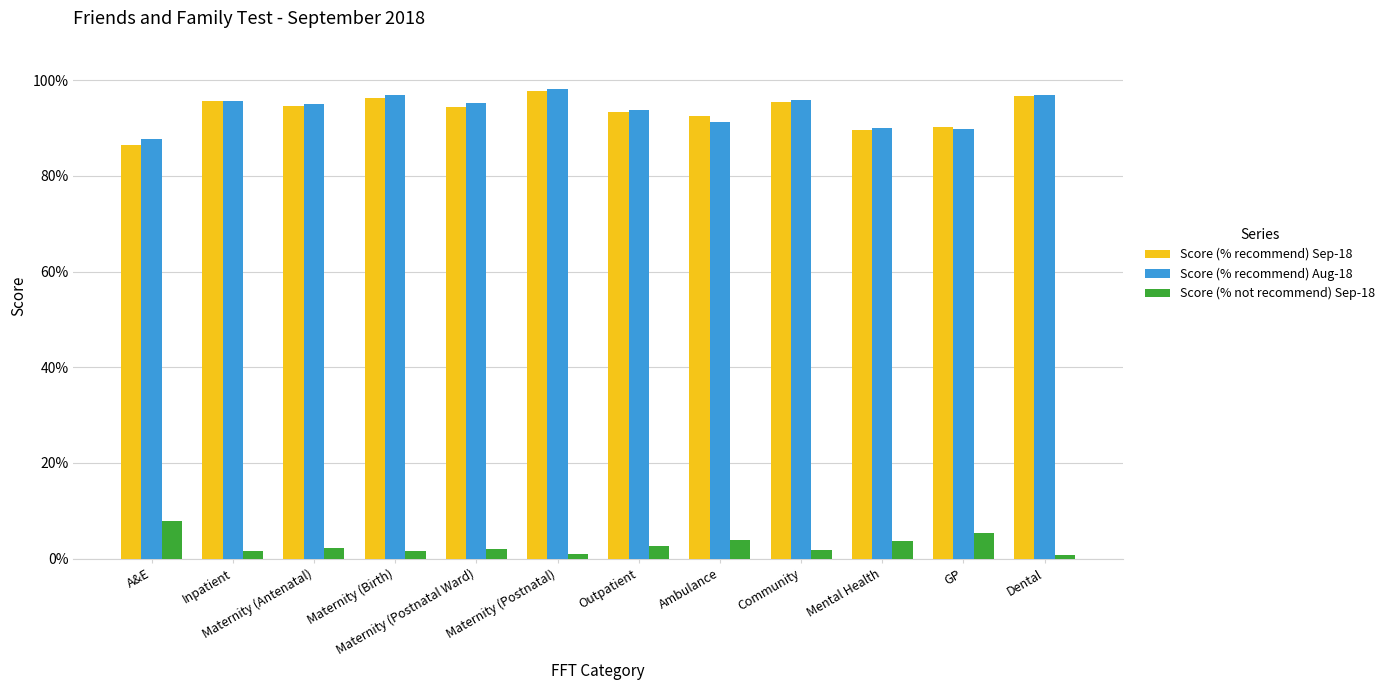

Is it true that Score (% recommend) Sep-18 equals 0.5 at Maternity (Antenatal)?

False